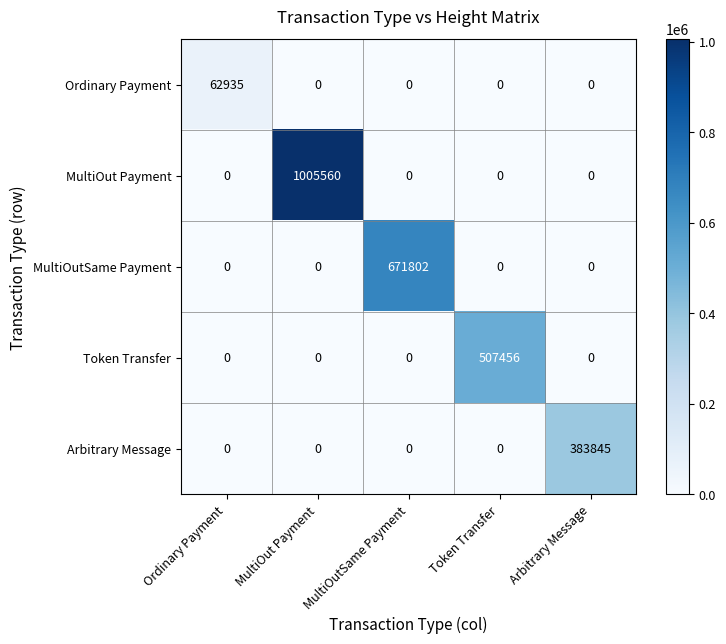

What is the approximate value of MultiOut Payment at MultiOut Payment, to the nearest 10?

1005560